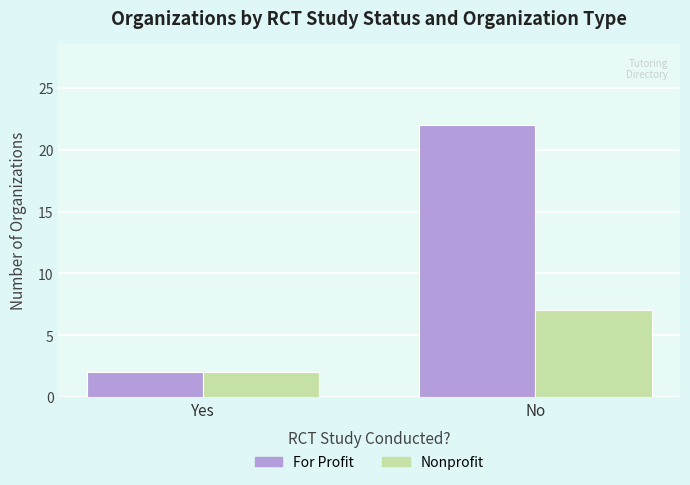

List the series in order of their peak value, highest first.

For Profit, Nonprofit